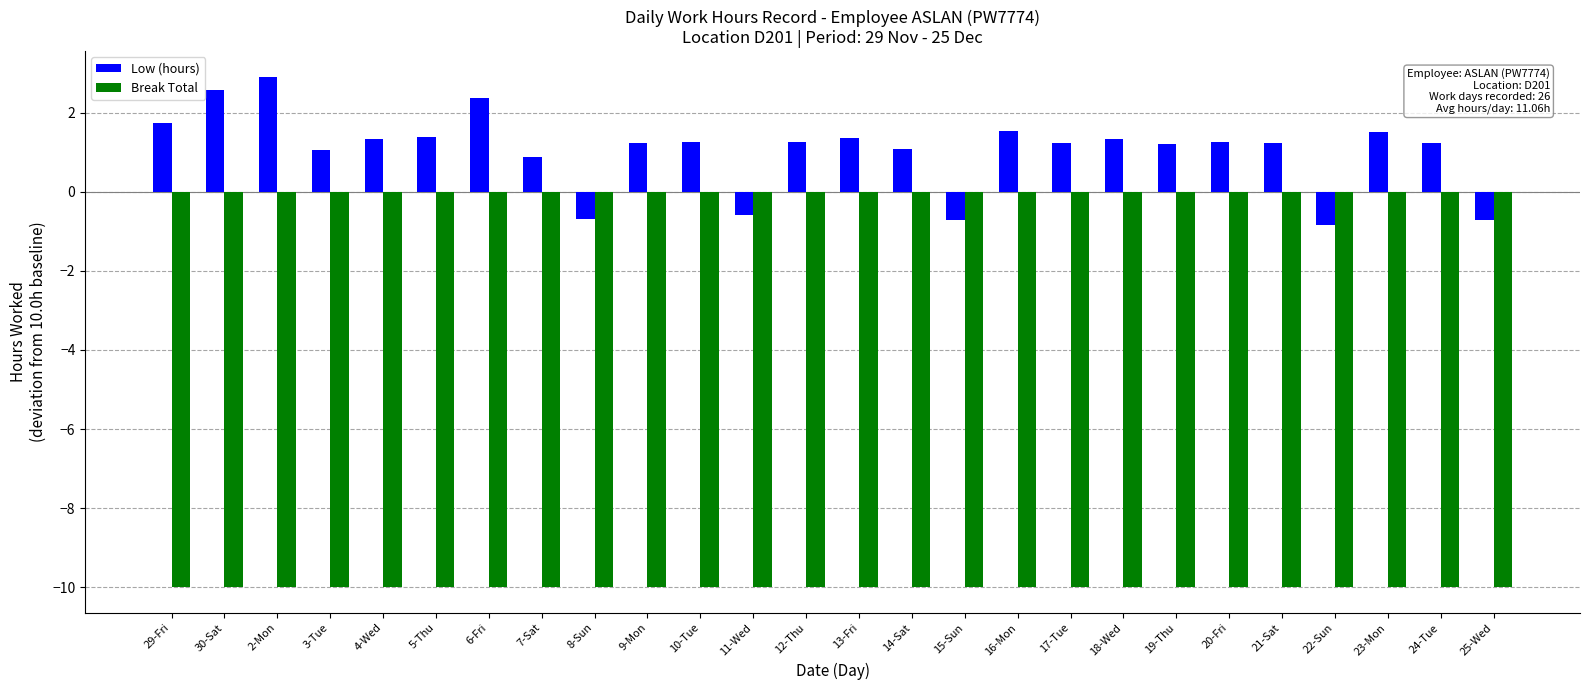

List the series in order of their overall mean, lowest first.

Break Total, Low (hours)